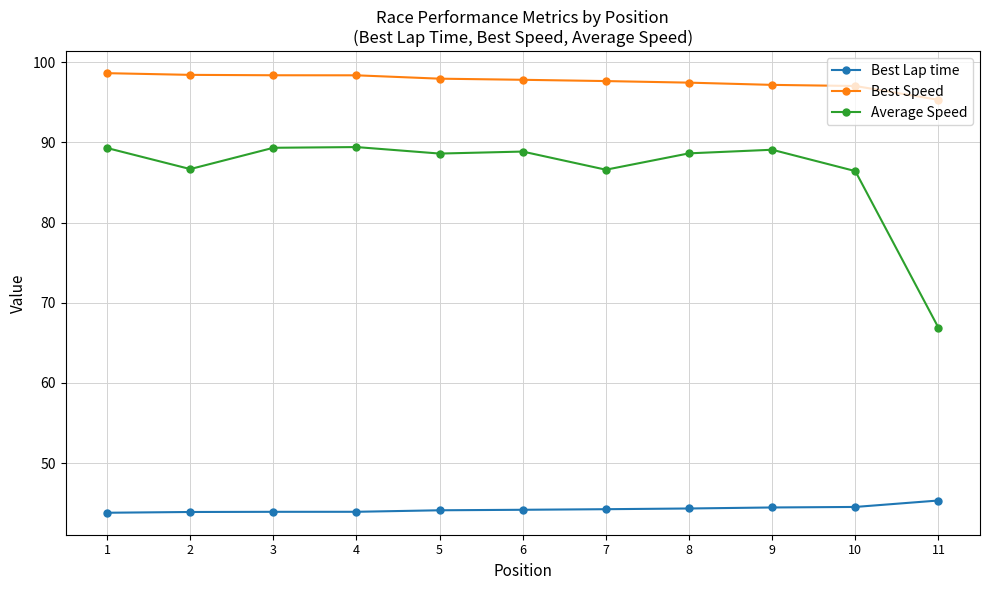

Which series has the largest total across all categories?

Best Speed